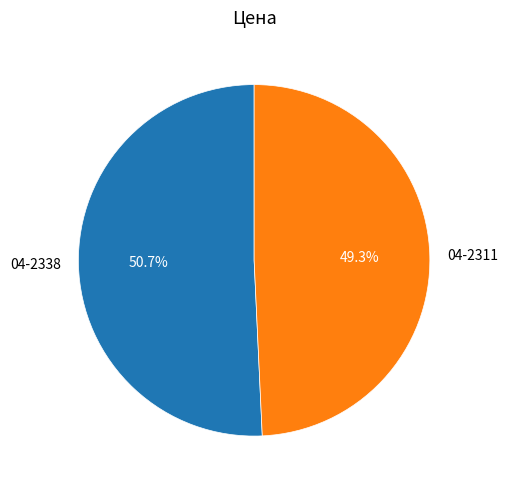

To the nearest percent, what is the difference between the largest and smallest slice percentages?

1%